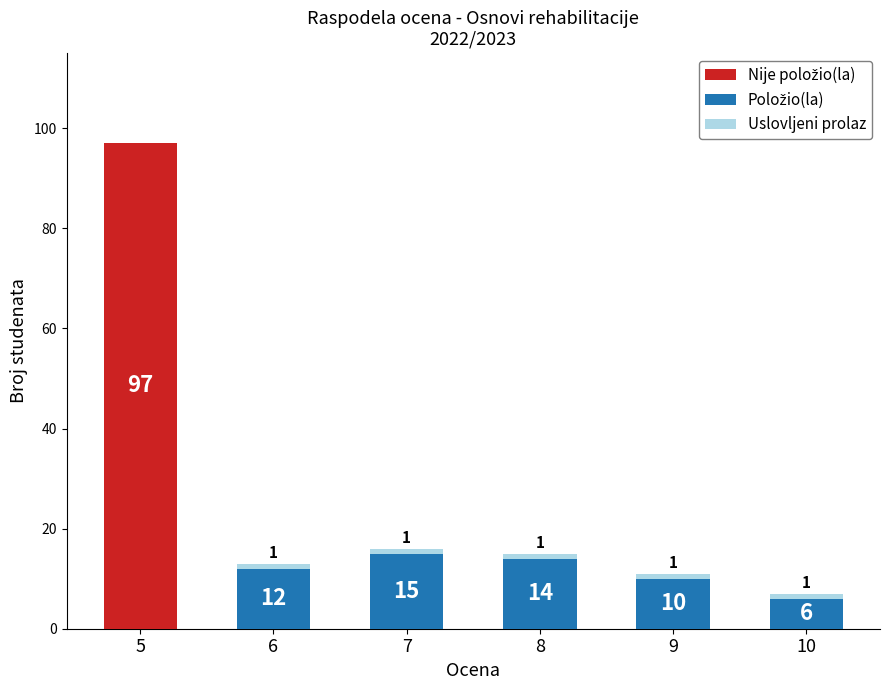

Is the value of Položio(la) at 7 greater than the value of Uslovljeni prolaz at 7?

Yes